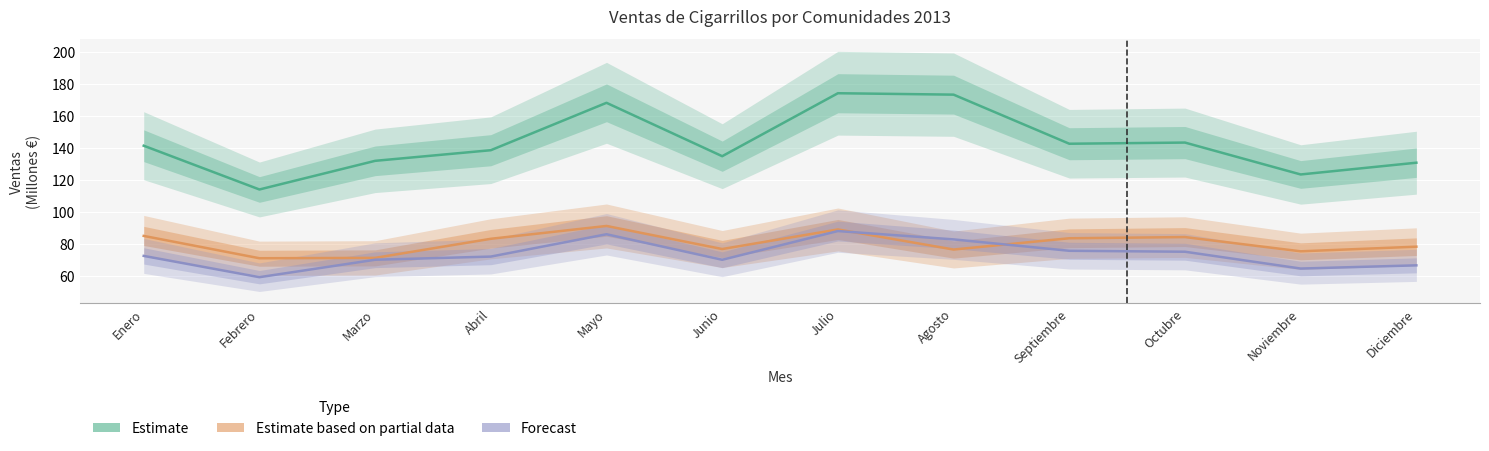

At which label does Estimate first exceed 141?

Enero